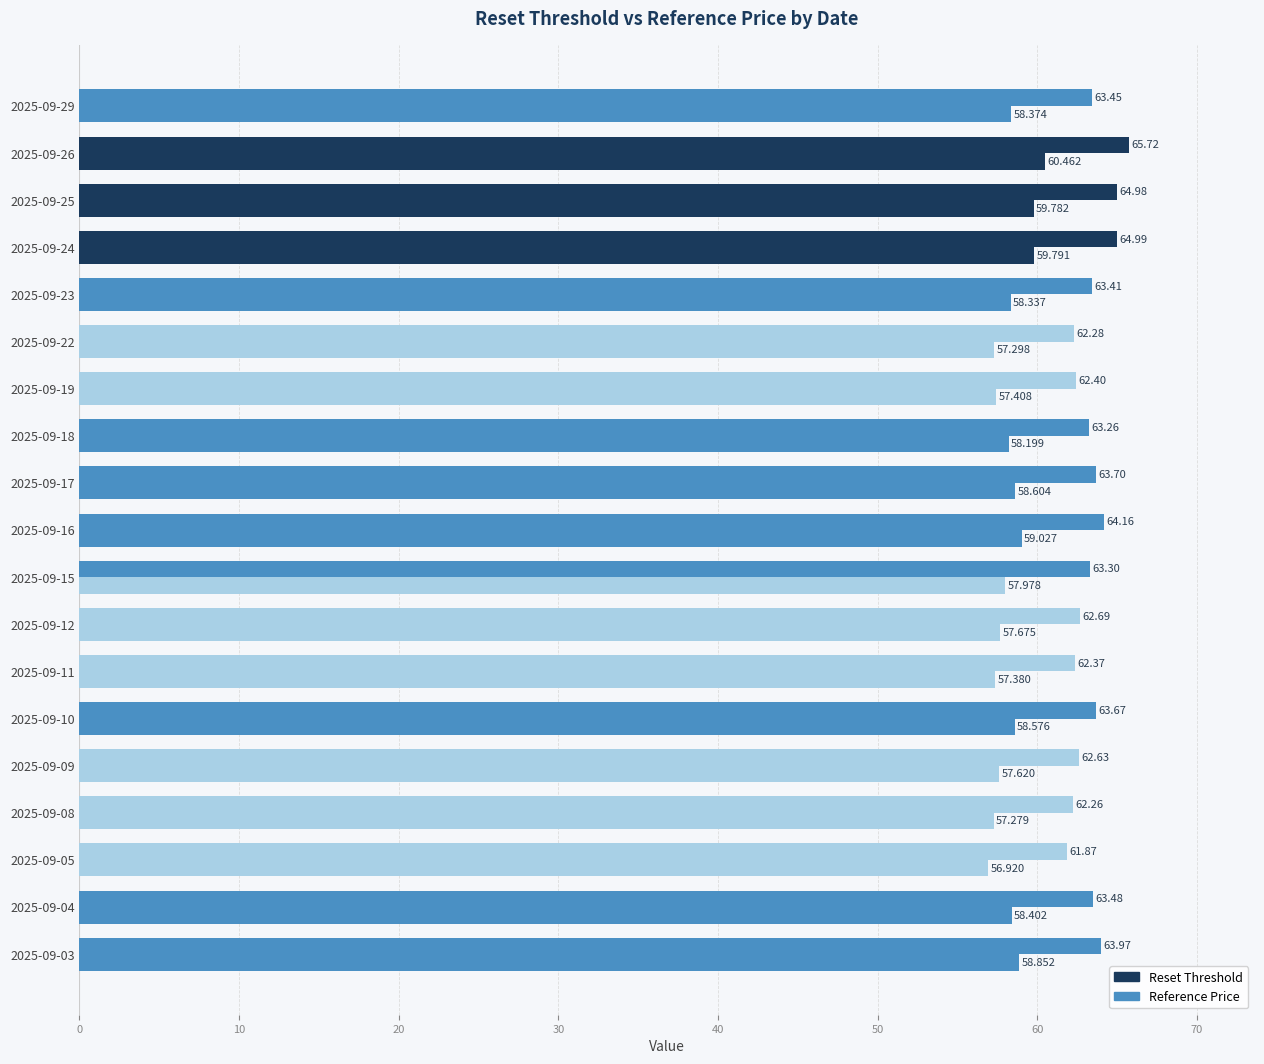

How many series are shown in this chart?

2